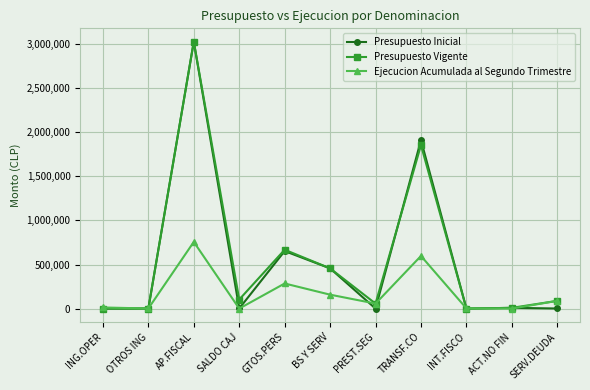

What is the average value of the Presupuesto Vigente series?

569392